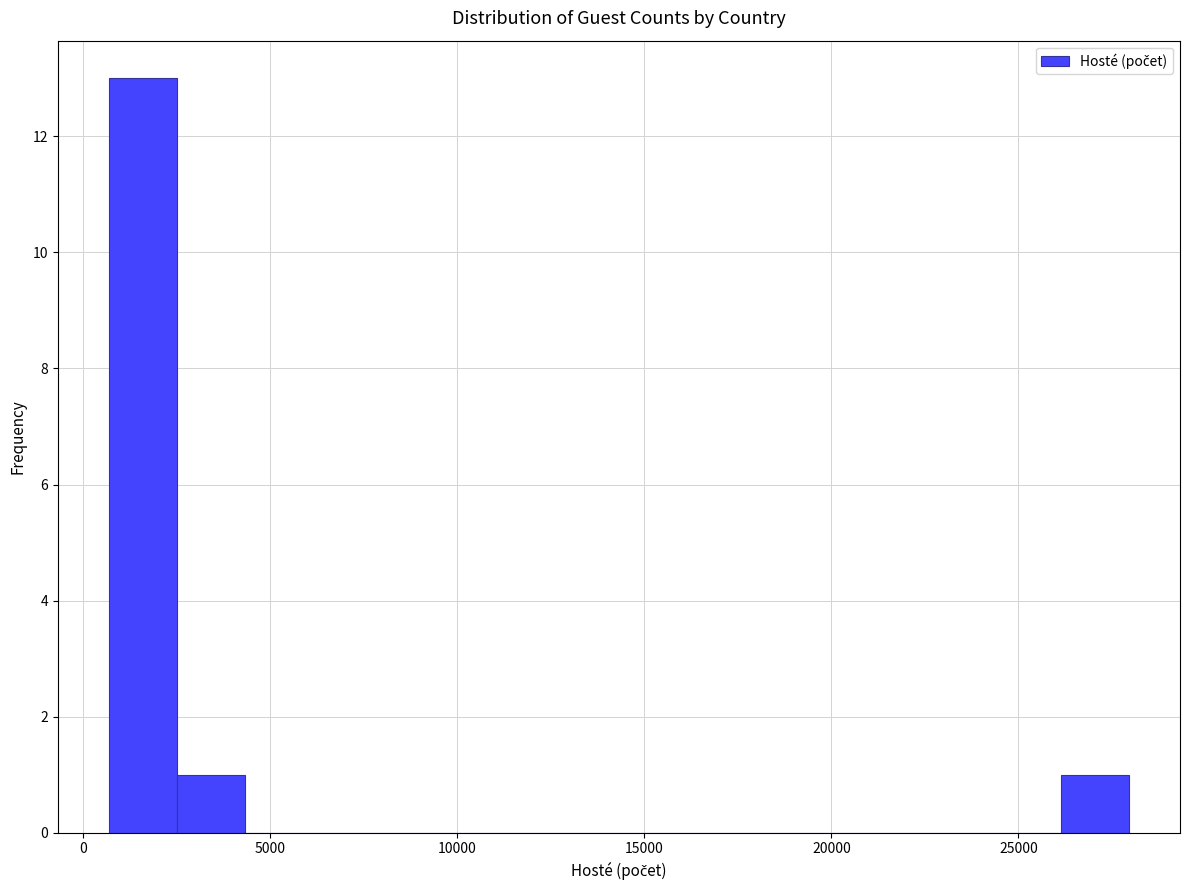

Around what value on the x-axis is the tallest bar? Give the approximate position of its centre, as read against the axis.

1500